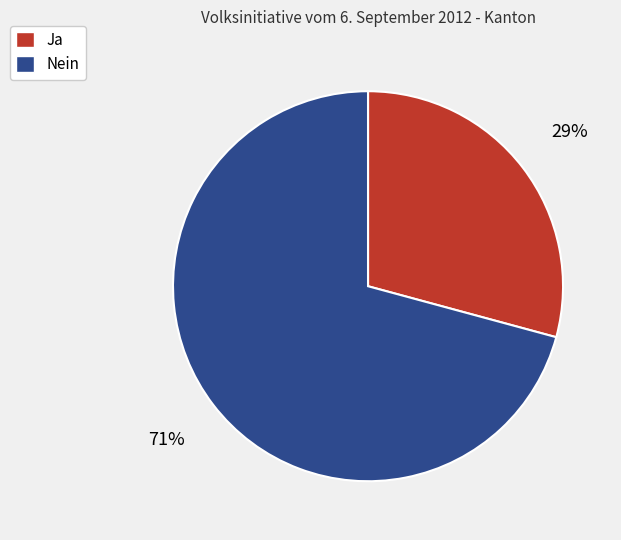

Which category has the smallest portion of the pie?

Ja